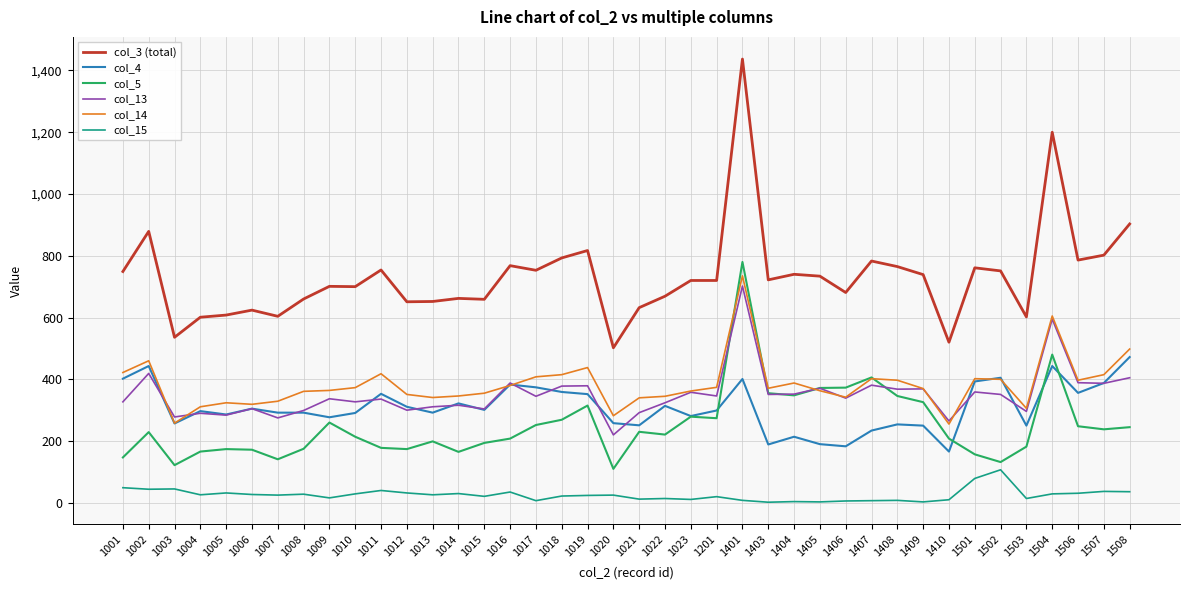

What is the highest value of the col_5 series?

780